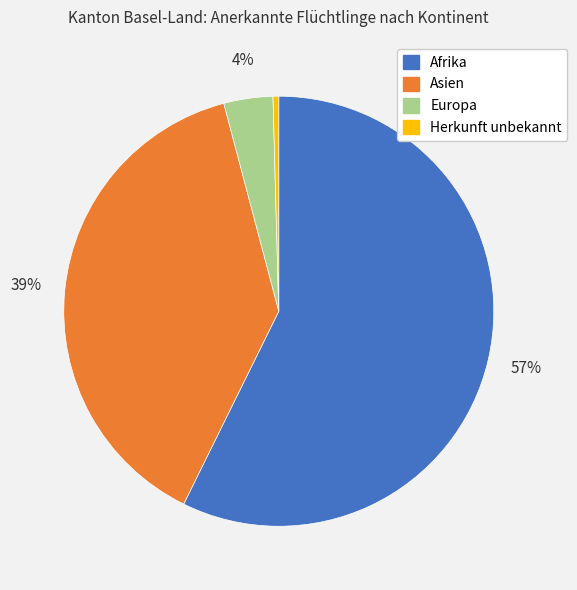

To the nearest percent, what is the average slice percentage?

25%